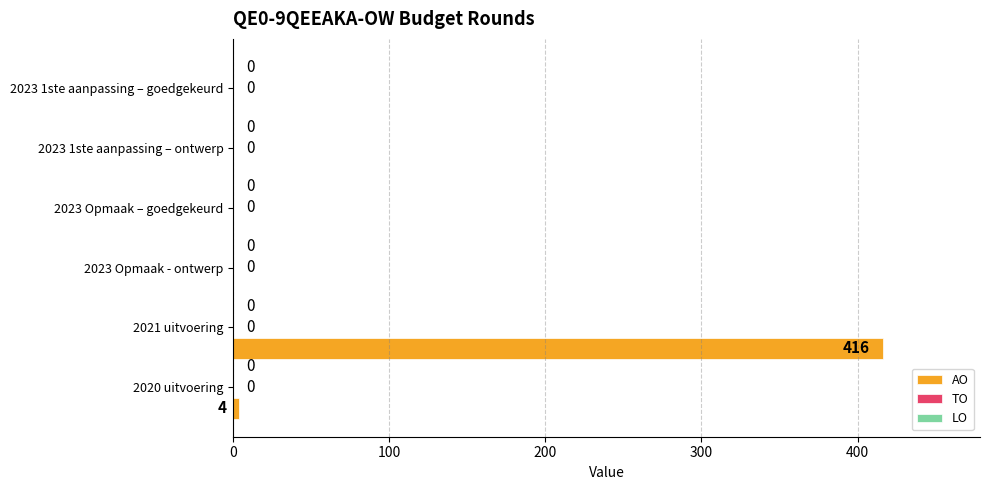

What is the sum of all values?

420